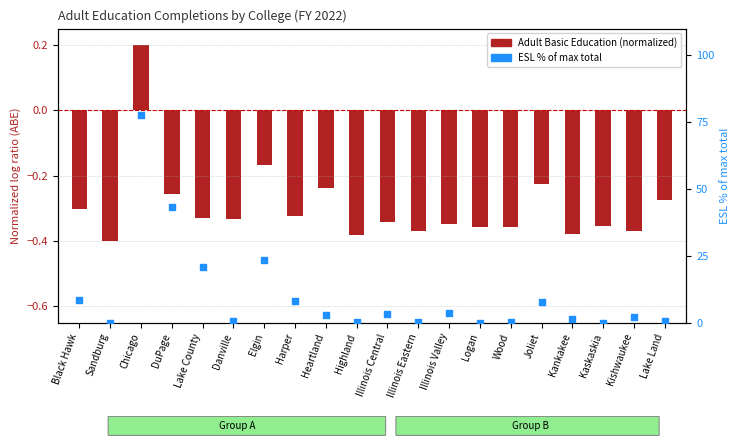

What are all the series names shown in the legend?

Adult Basic Education (normalized), ESL % of max total